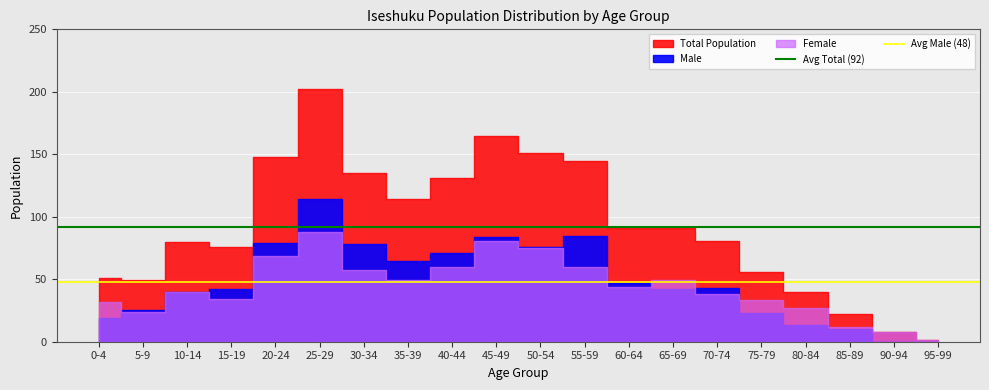

What is the label of the 1st point from the left?

0-4